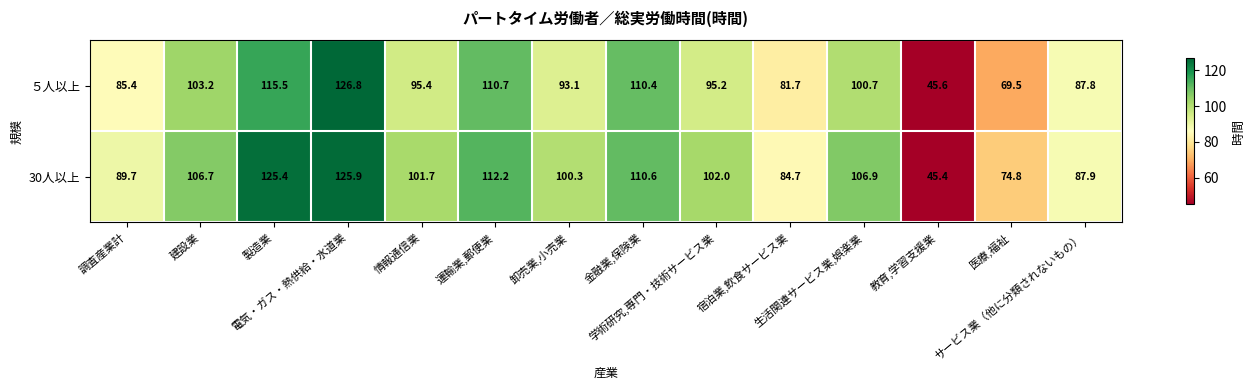

Rank the series by their maximum value, from highest to lowest.

５人以上, 30人以上